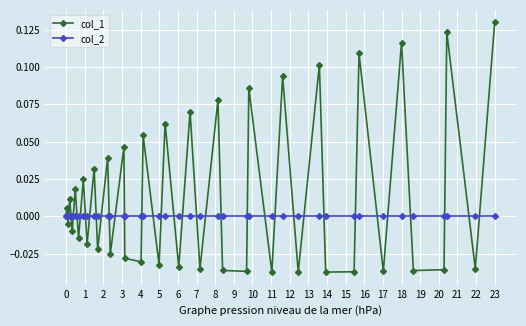

Which series has the largest range (max minus min)?

col_1